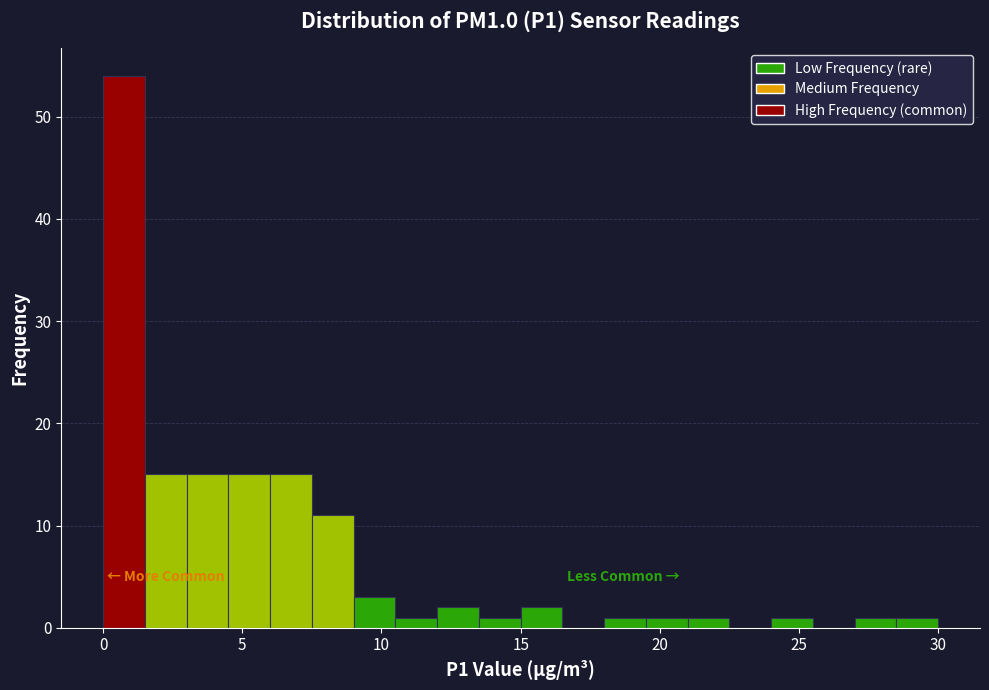

Read against the x-axis, roughly where is the centre of the tallest bar?

1.0